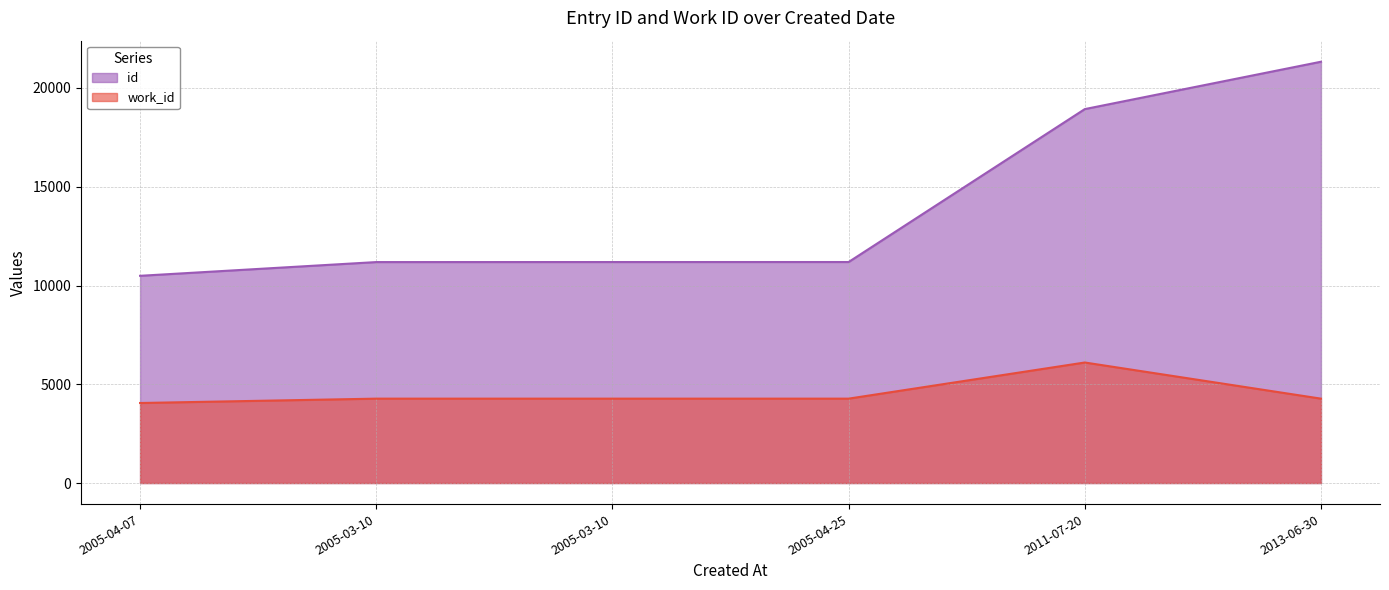

How many series are shown in this chart?

2